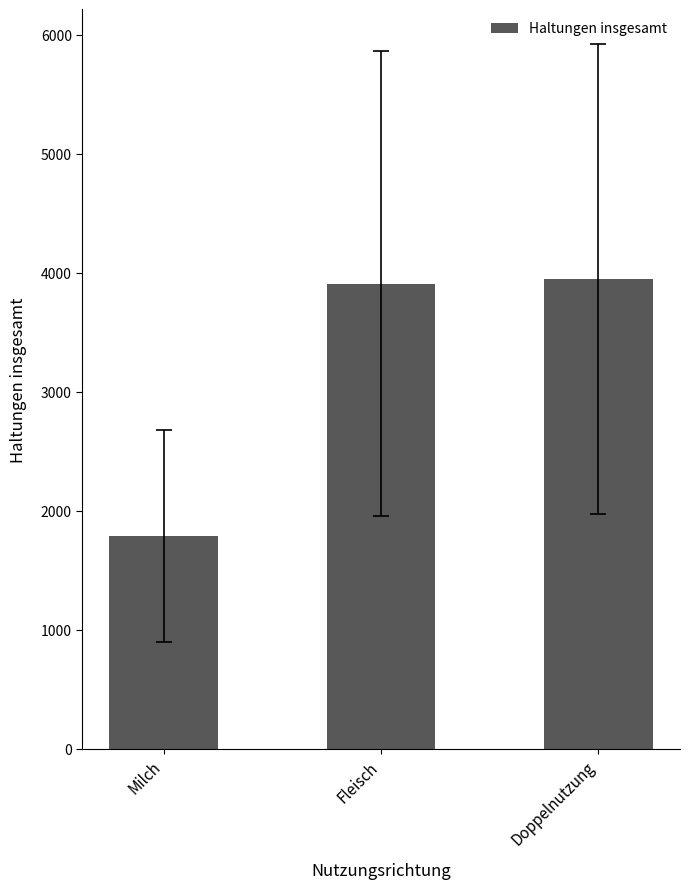

Between Doppelnutzung and Milch, which is larger?

Doppelnutzung